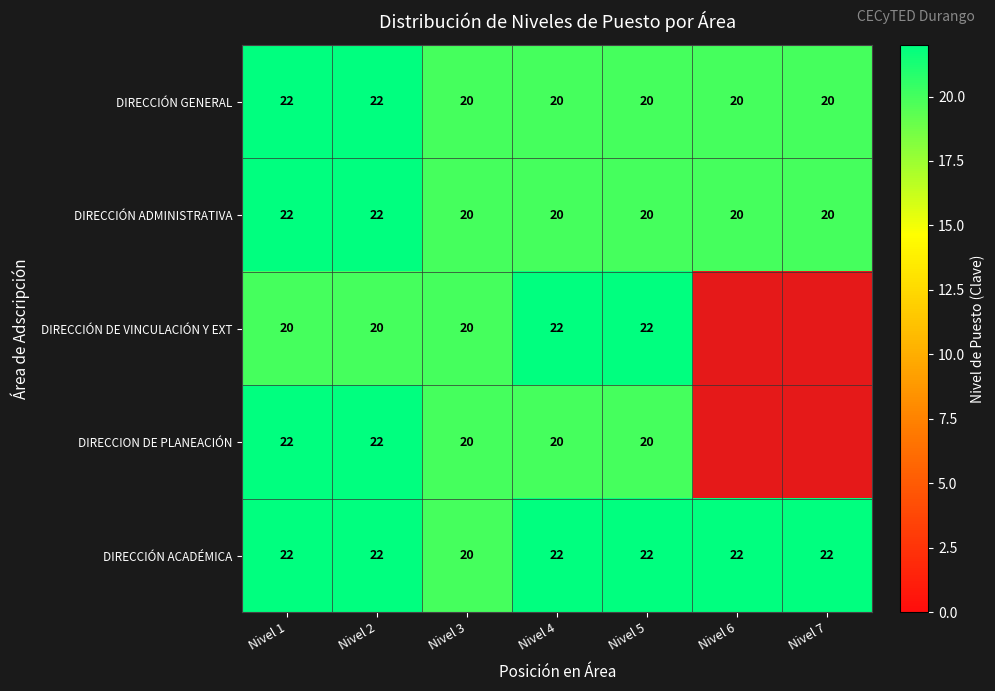

What is the sum of the DIRECCIÓN ADMINISTRATIVA values at Nivel 5 and Nivel 6?

40